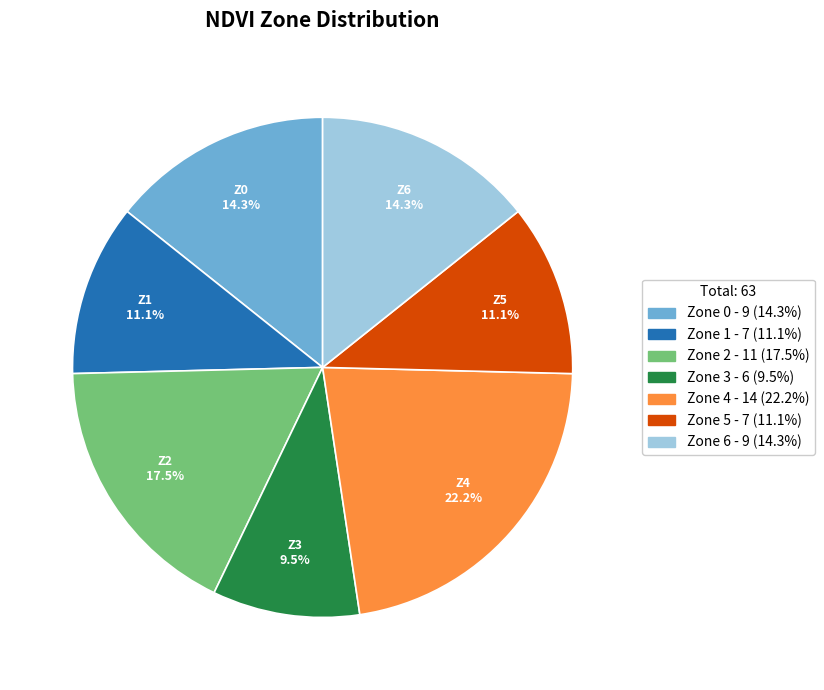

What is the smallest slice in the pie chart?

Zone 3